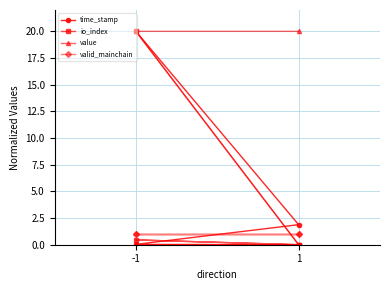

At which label does io_index reach its minimum?

1